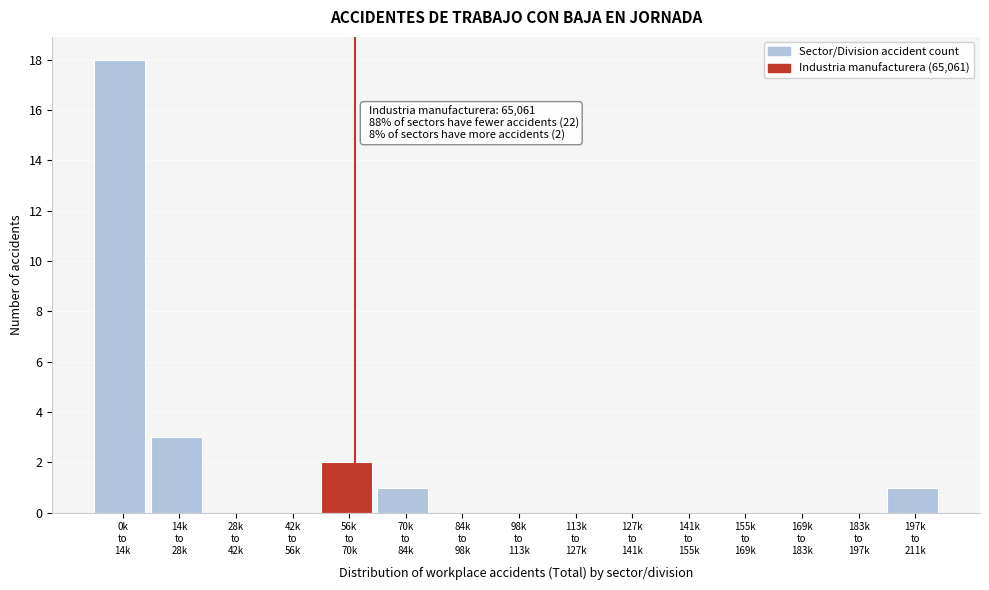

What is the maximum value shown in the chart?

18